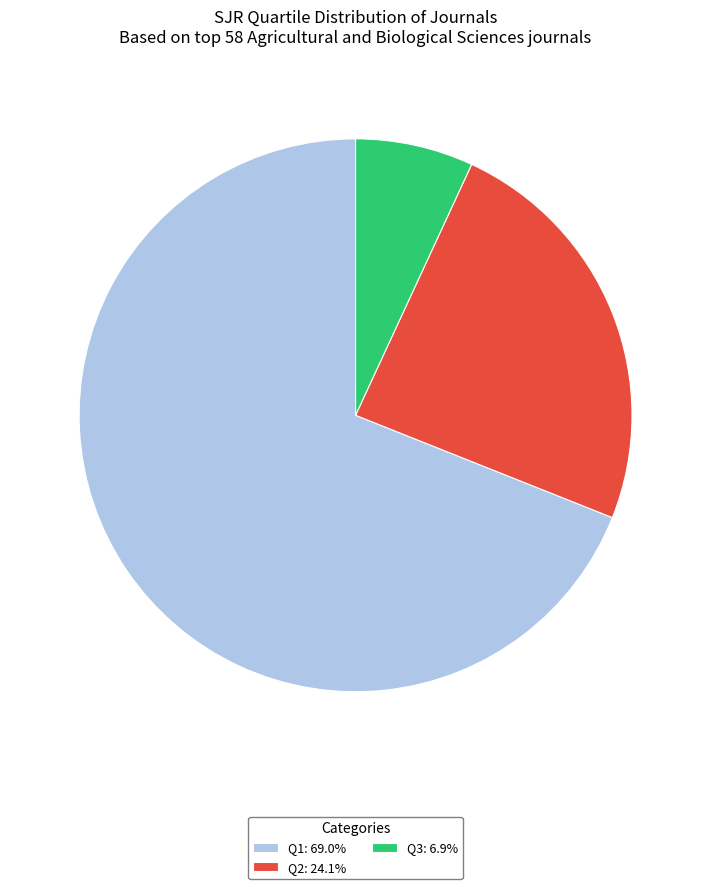

The Q1 slice represents 69% of the pie. True or false?

True